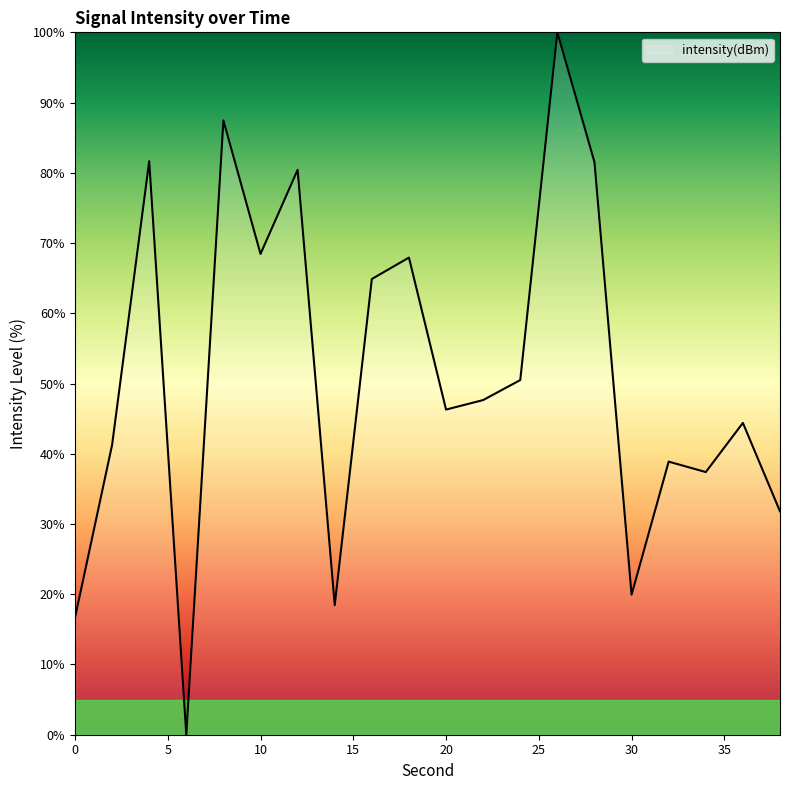

What is the greatest value displayed?

100.0